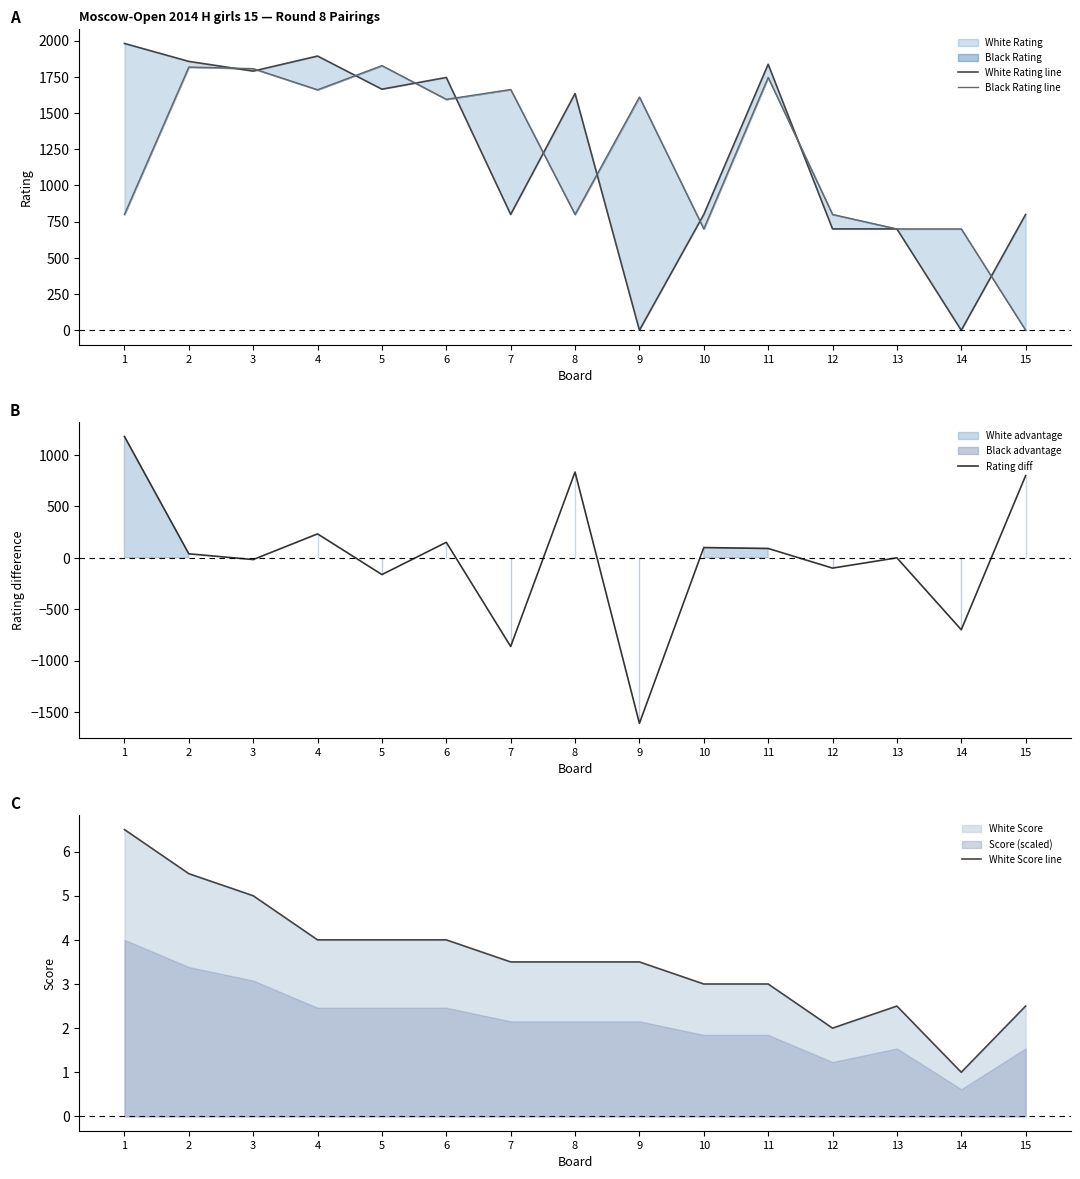

What is the value of the White Score line point at the 5th from the left?

4.0